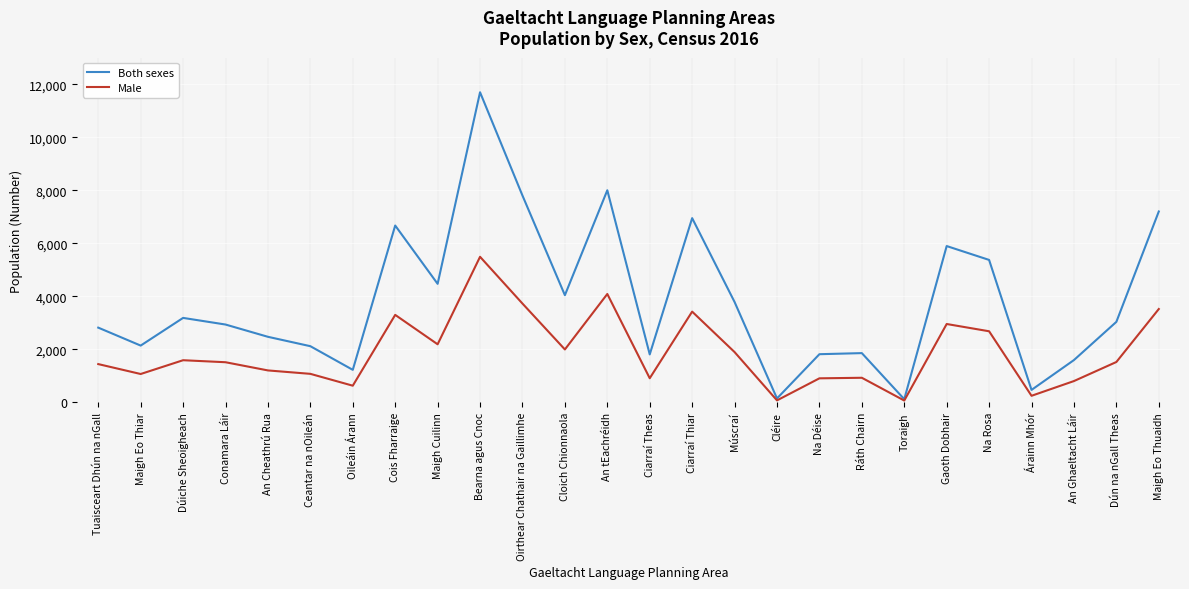

Which series changed the most between Ráth Chairn and Na Rosa?

Both sexes